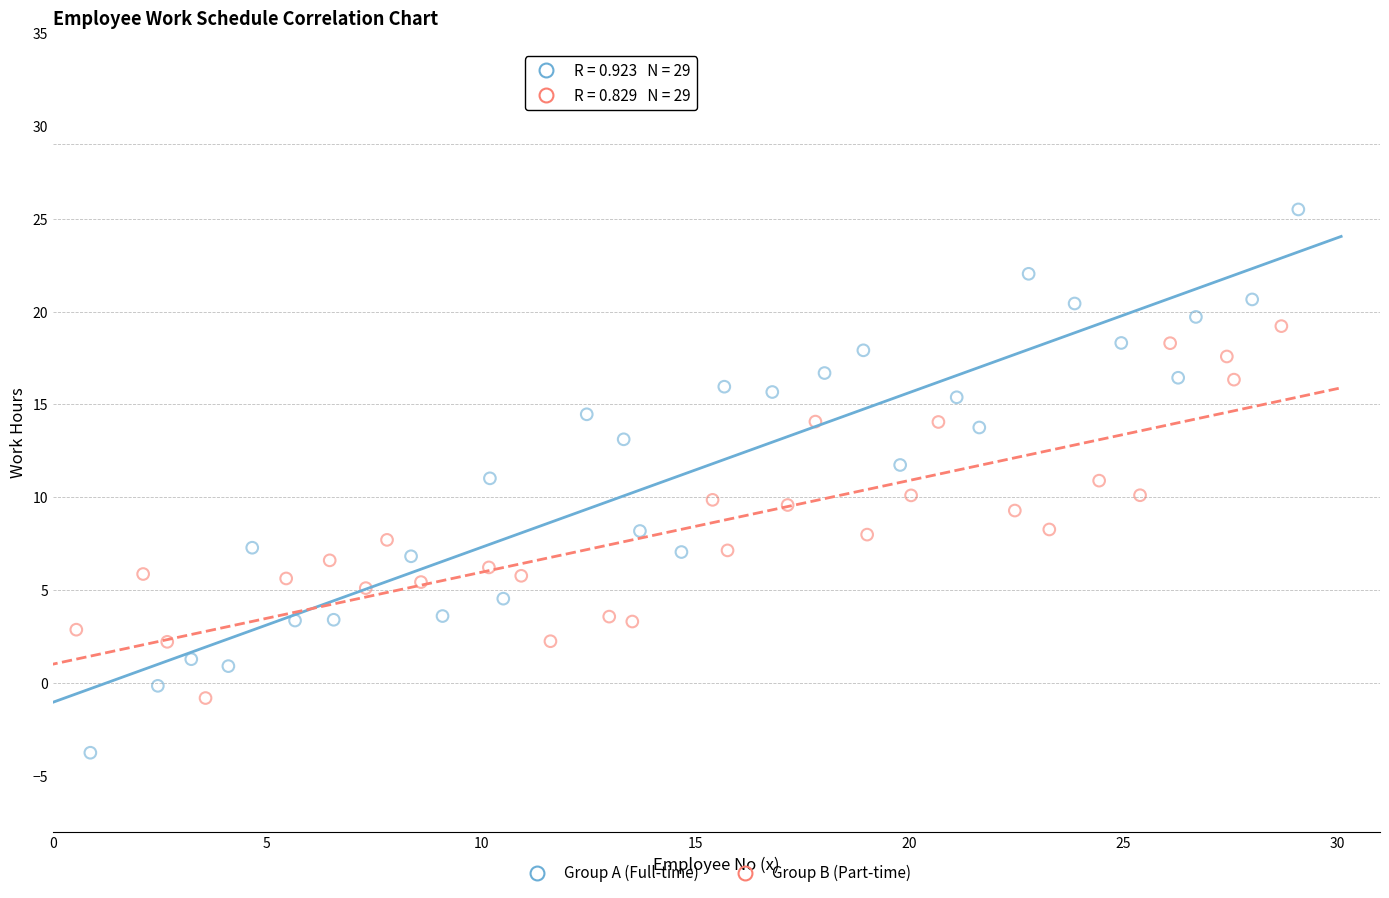

Which series contains the lowest Y value?

Group A (Full-time)